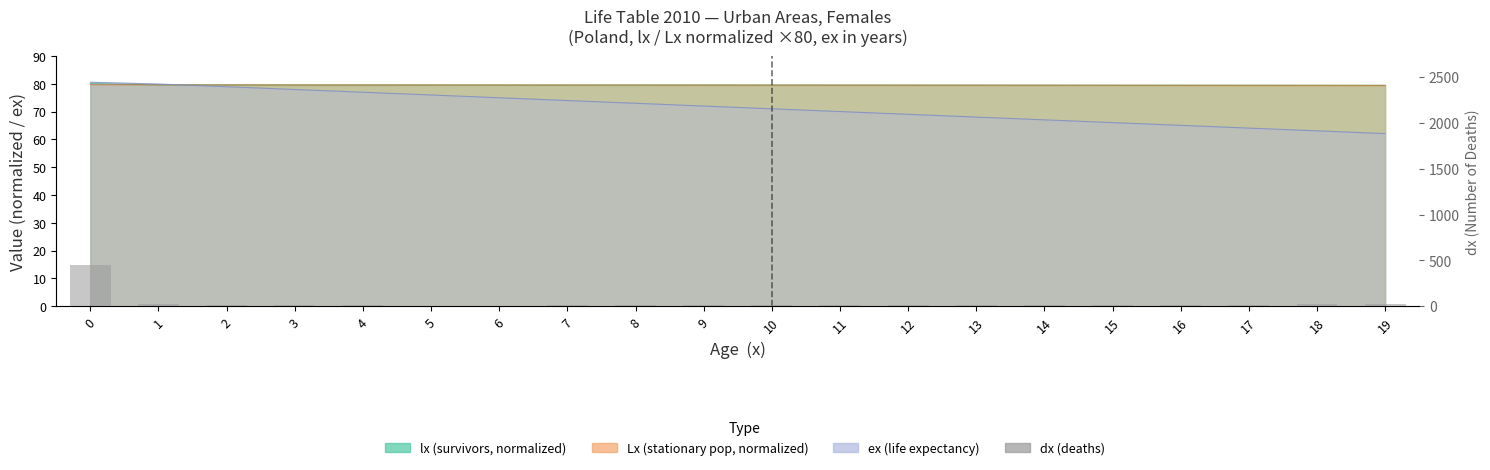

Rank the categories by value from highest to lowest.

0, 1, 19, 18, 2, 17, 16, 14, 15, 13, 12, 3, 11, 10, 9, 4, 7, 8, 5, 6